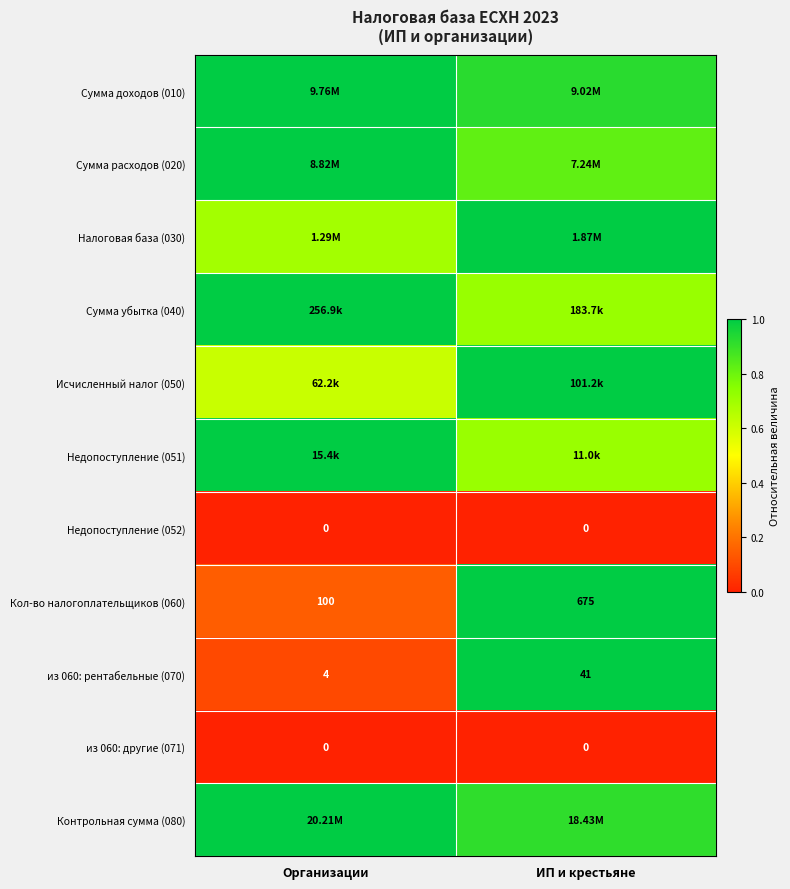

Rank the categories by из 060: рентабельные (070) value from highest to lowest.

ИП и крестьяне, Организации